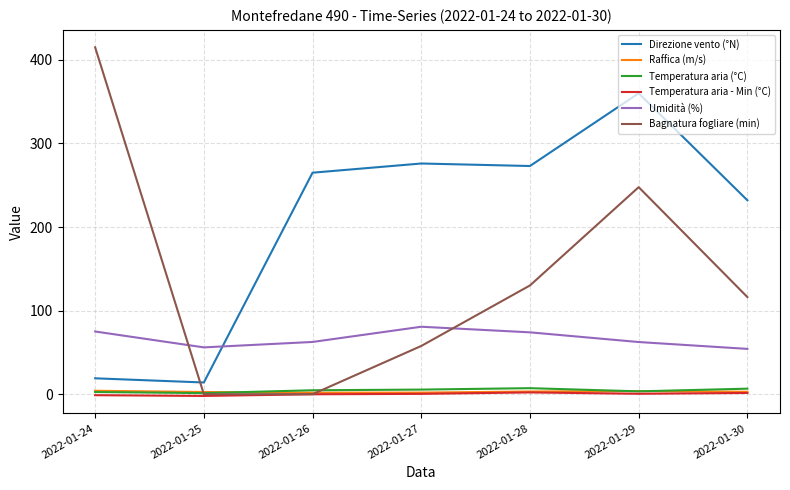

How many intersections are there between Bagnatura fogliare (min) and Umidità (%)?

2